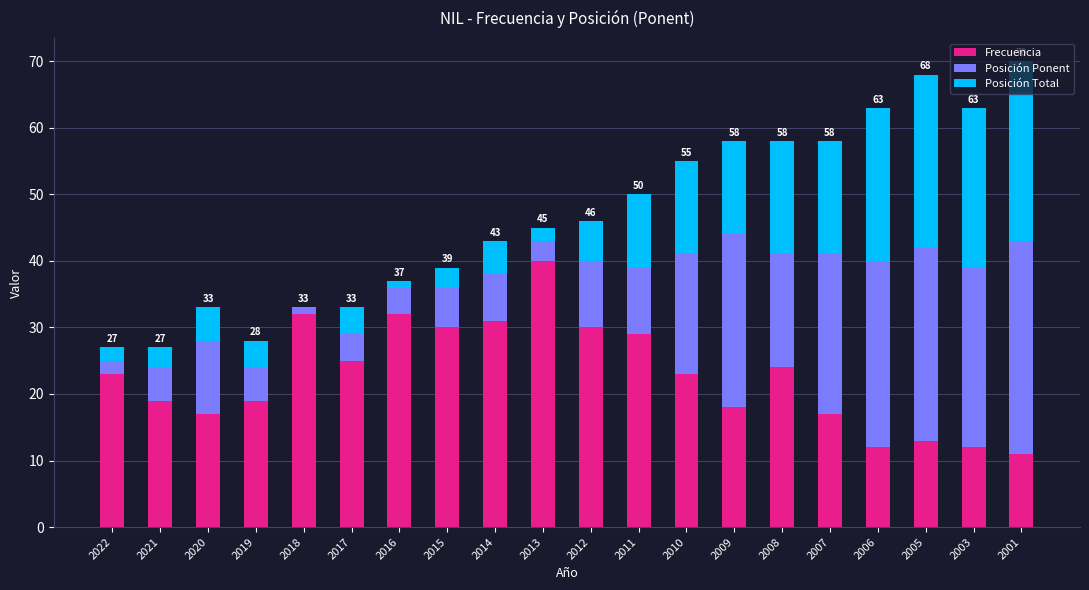

Does the chart contain stacked bars?

Yes